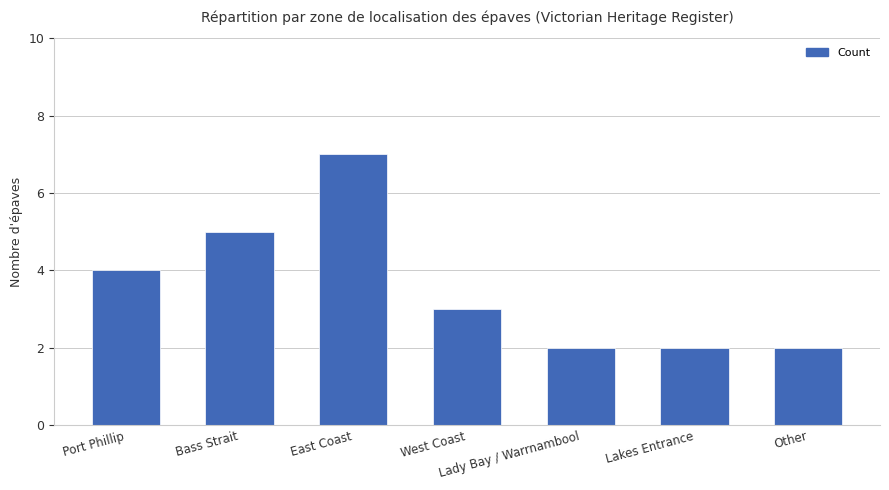

What is the value of the 5th bar from the left?

2